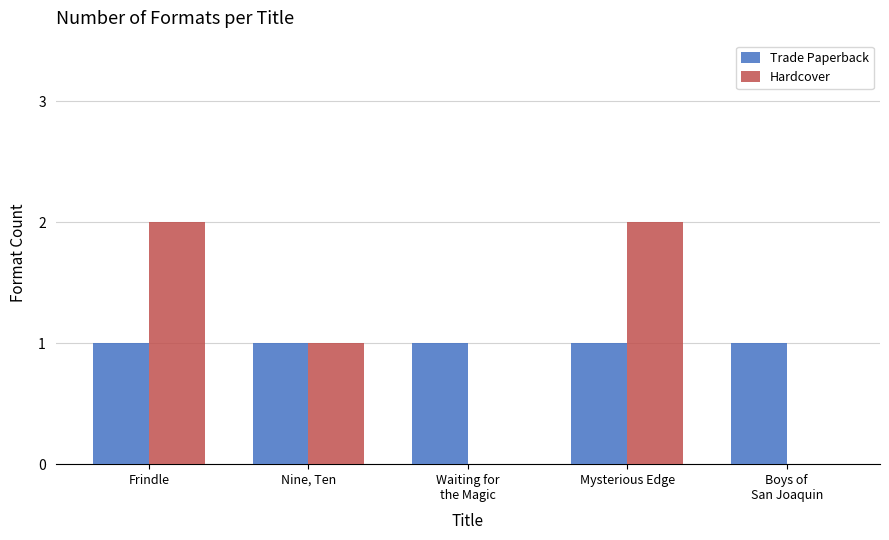

Read the Hardcover value at Mysterious Edge.

2